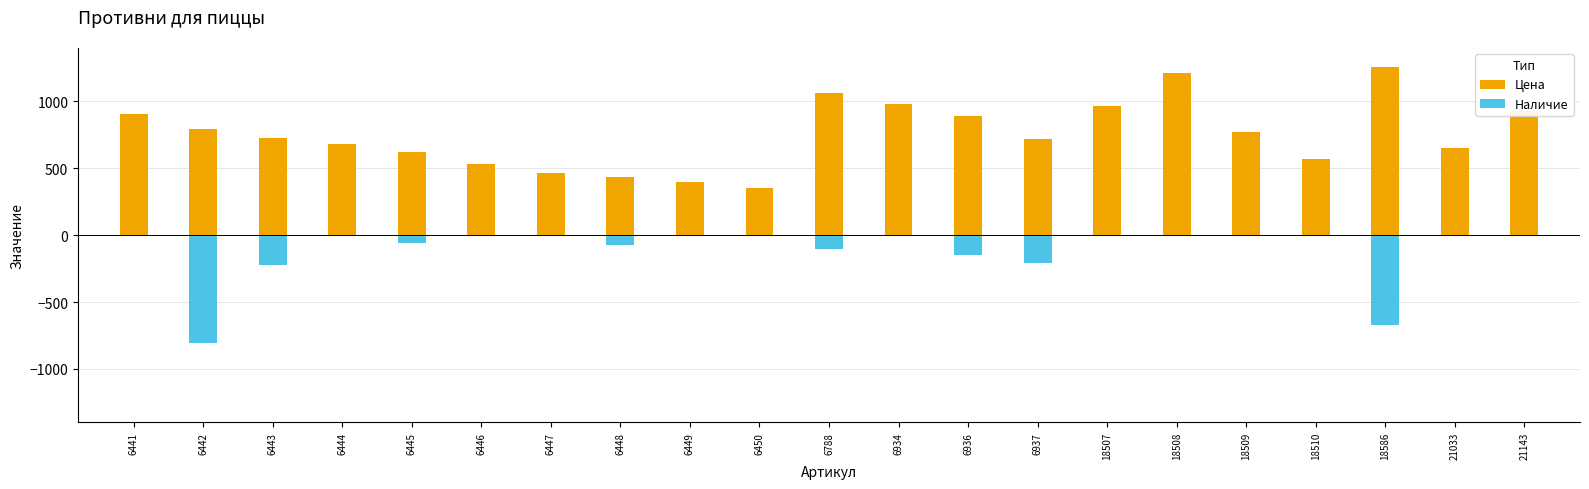

List the labels in order of Цена value, smallest first.

6450, 6449, 6448, 6447, 6446, 18510, 6445, 21033, 6444, 6937, 6443, 18509, 6442, 6936, 6441, 21143, 18507, 6934, 6788, 18508, 18586